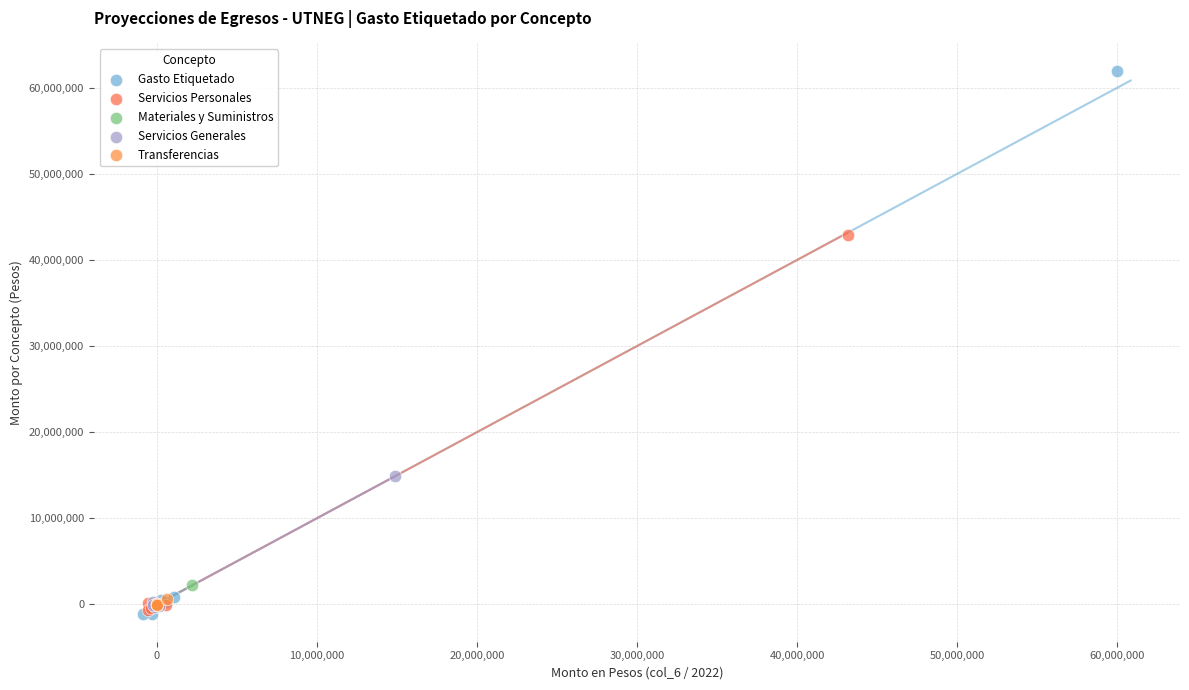

Which series reaches the maximum Y coordinate?

Gasto Etiquetado